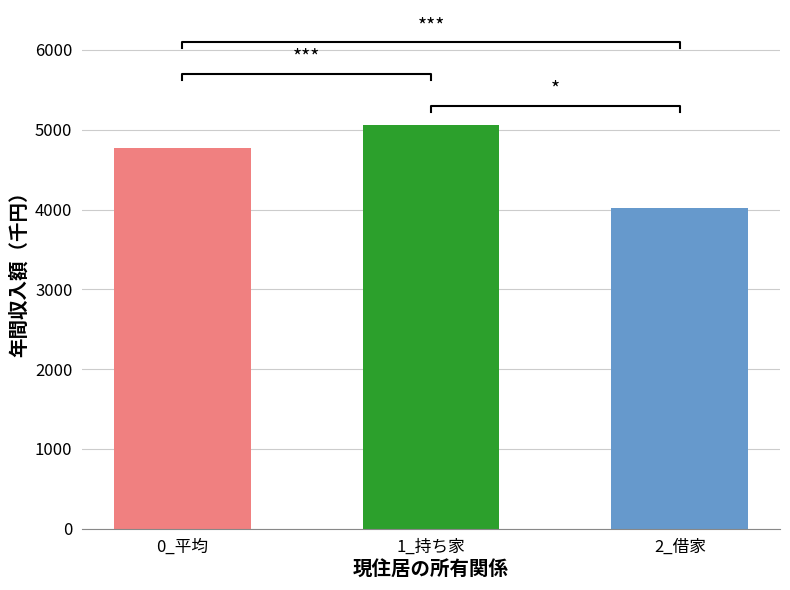

Read the value at 0_平均.

4770